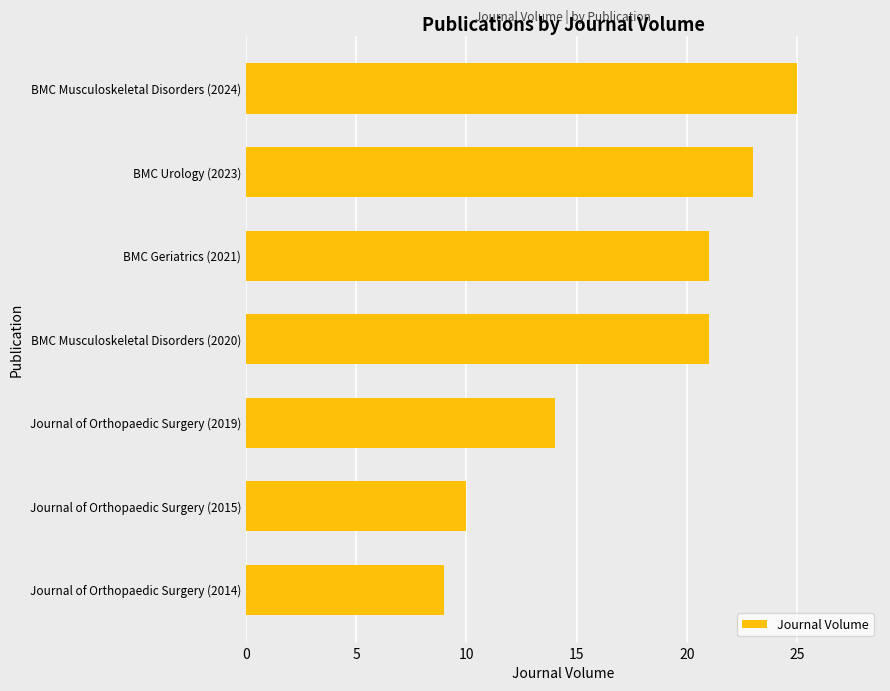

Between Journal of Orthopaedic Surgery (2015) and BMC Urology (2023), which is larger?

BMC Urology (2023)